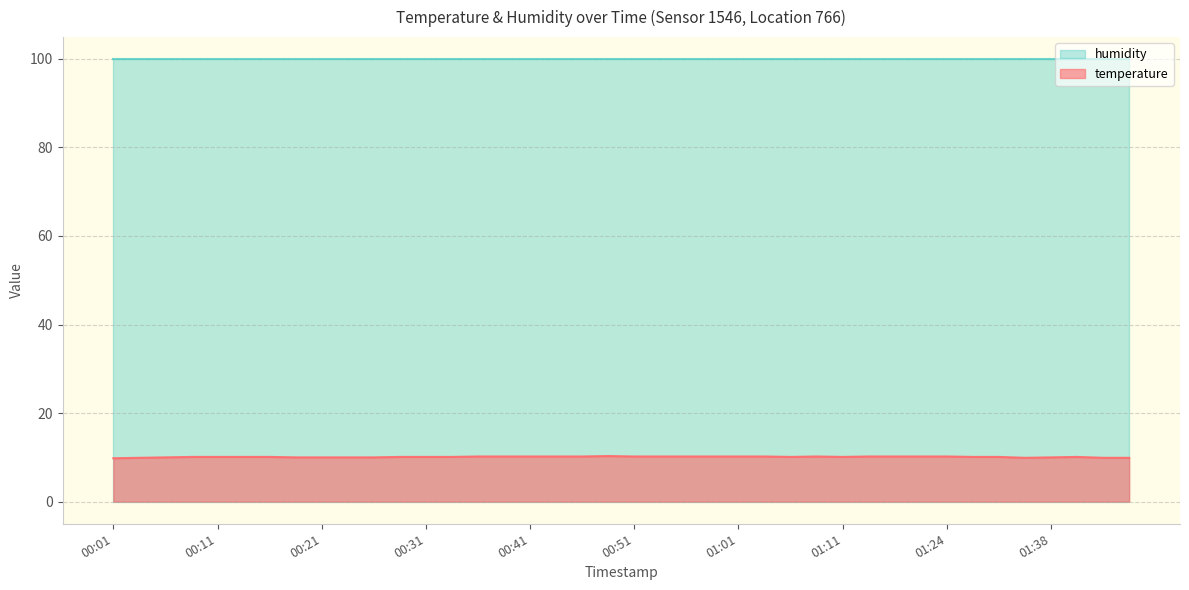

List the labels in order of value, smallest first.

00:01, 00:03, 01:35, 01:43, 01:46, 00:06, 00:18, 00:21, 00:23, 00:26, 01:38, 00:08, 00:11, 00:13, 00:16, 00:28, 00:31, 00:33, 01:06, 01:11, 01:27, 01:30, 01:41, 00:36, 00:38, 00:41, 00:43, 00:46, 00:51, 00:54, 00:56, 00:59, 01:01, 01:04, 01:09, 01:14, 01:16, 01:22, 01:24, 00:48